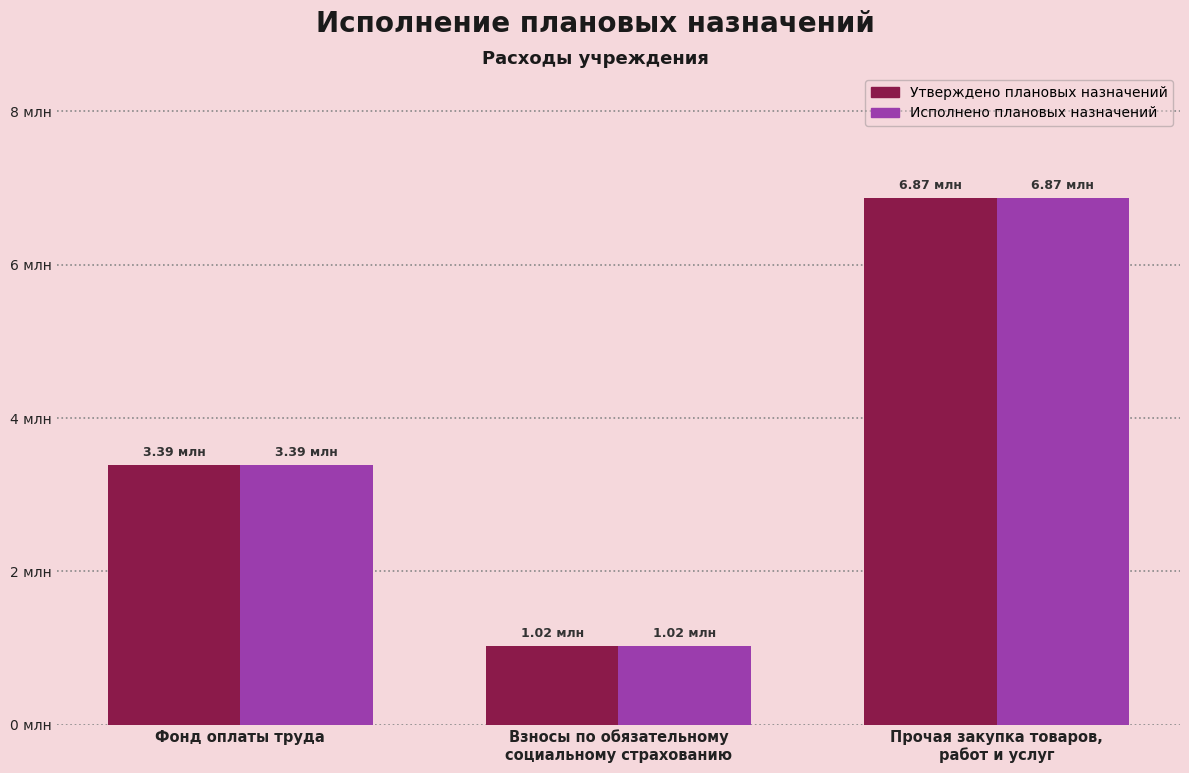

At which category is the sum across all series the highest?

Прочая закупка товаров,
работ и услуг